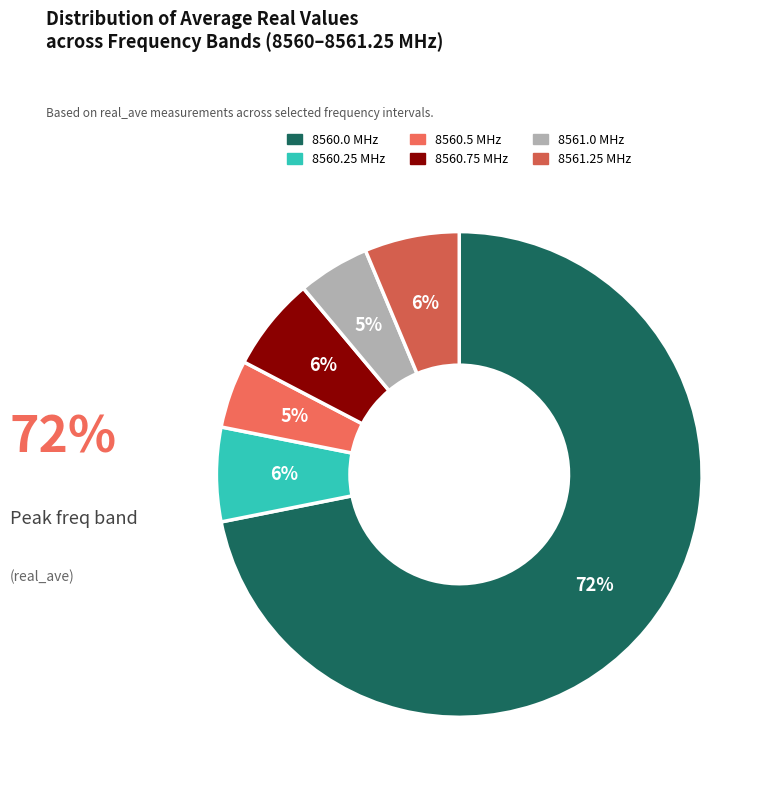

Which category has the biggest portion of the pie?

8560.0